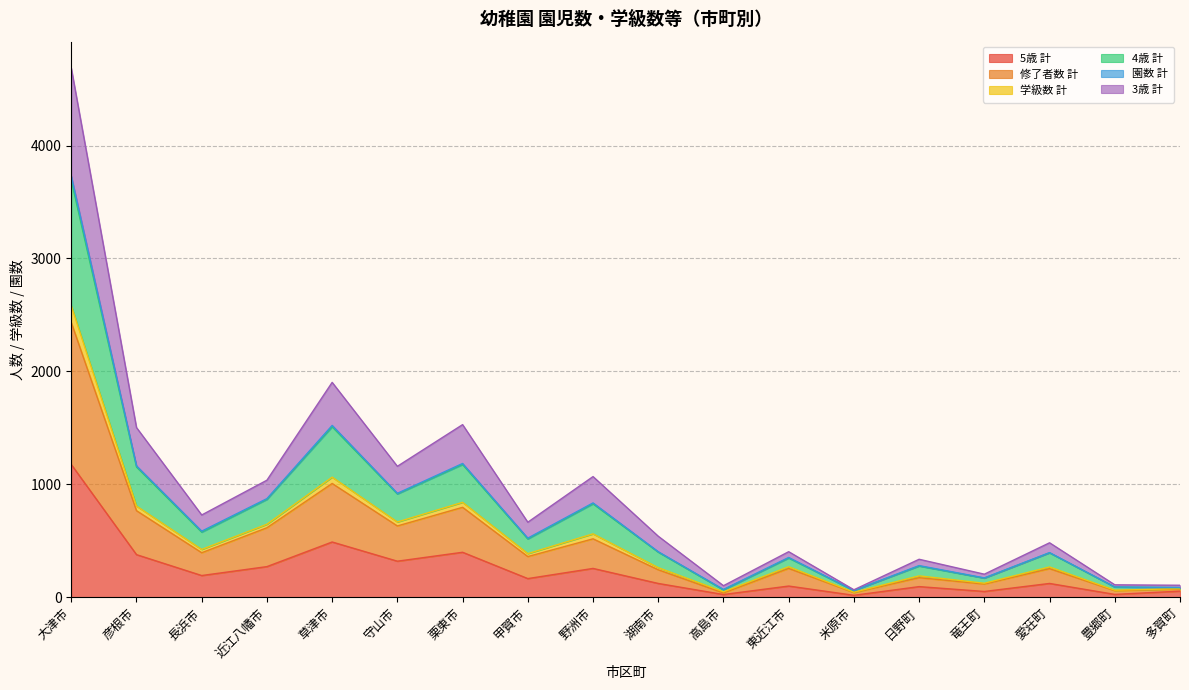

What is the sum of all 5歳 計 values?

4267